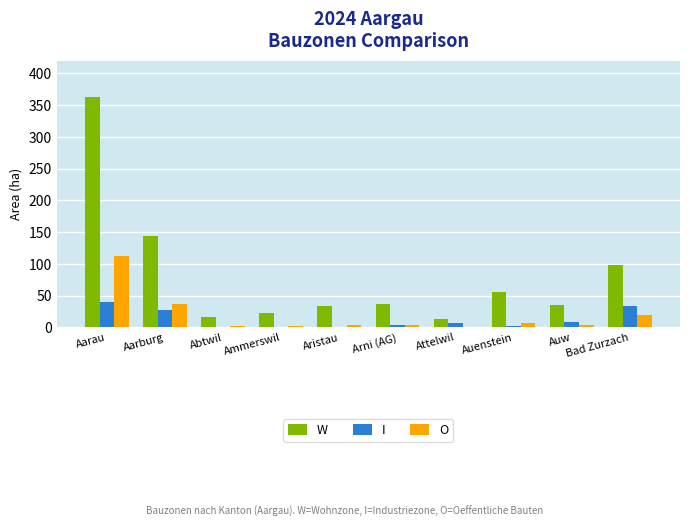

Read the O value at Arni (AG).

3.8